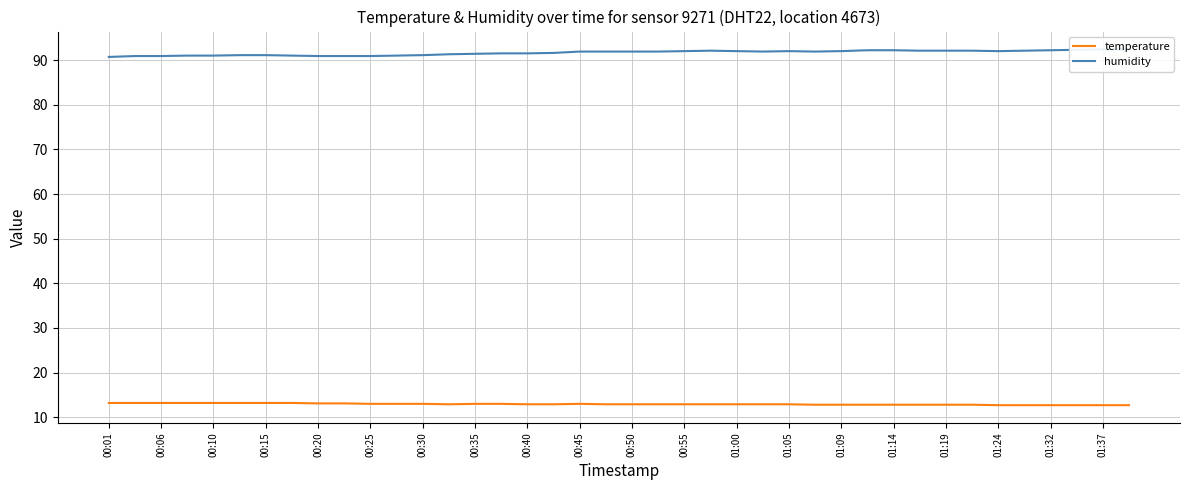

List the series in order of their overall mean, highest first.

humidity, temperature